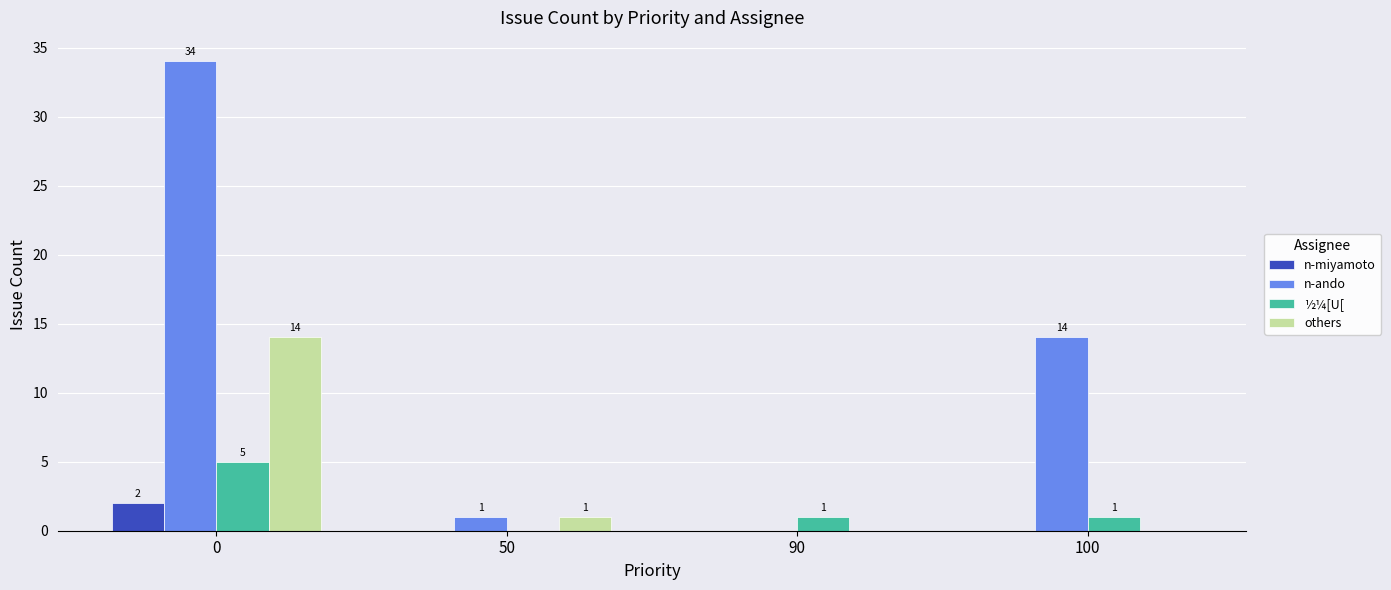

The value of others at 90 is 0. True or false?

True